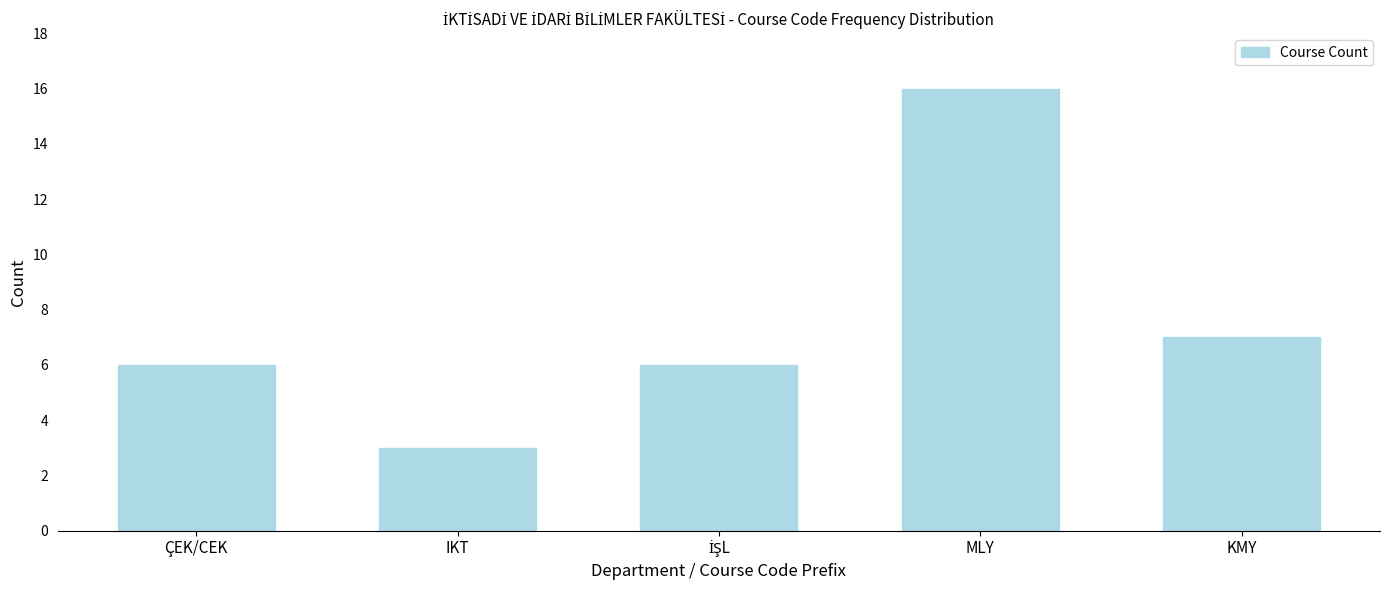

Reading left to right, extract all data points from this chart.

6	3	6	16	7